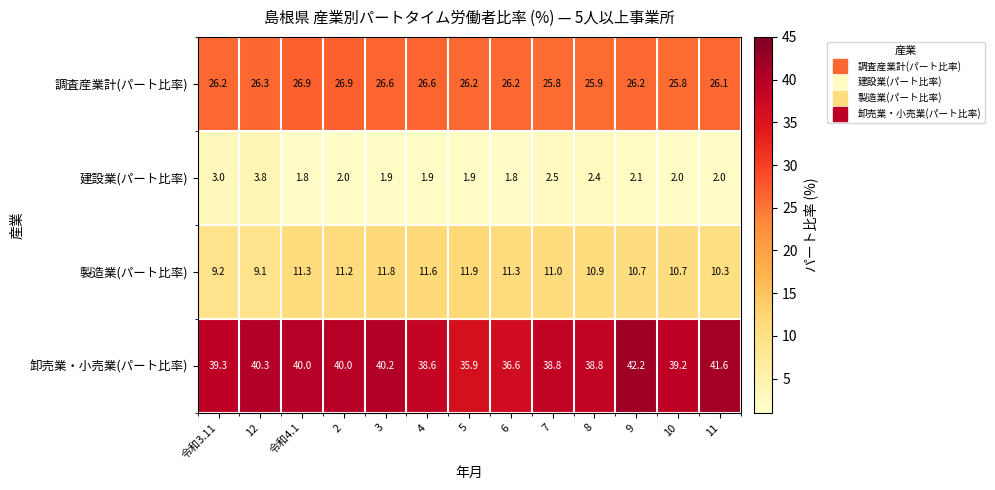

At how many categories does at least one series exceed 6?

13